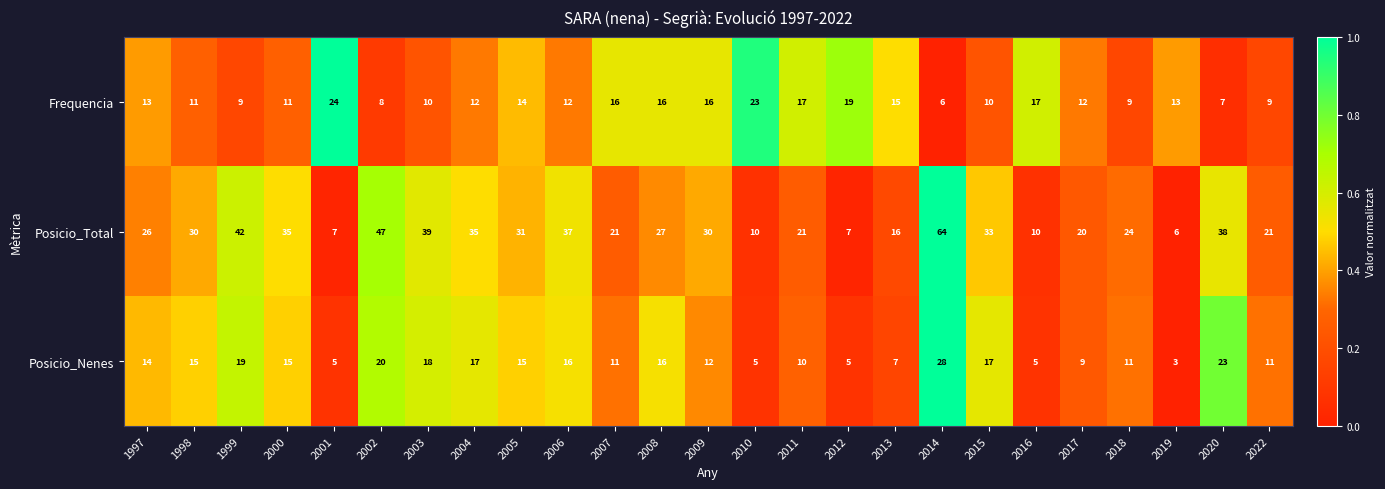

Which label corresponds to the largest value in the chart?

2014